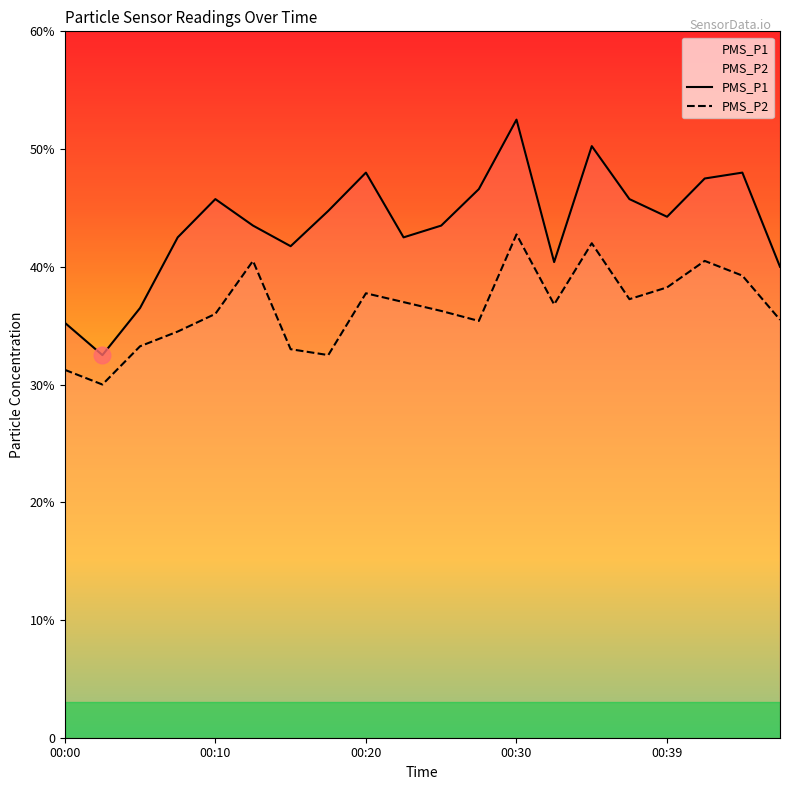

What is the sum of the PMS_P1 values at 00:08 and 00:20?

90.5